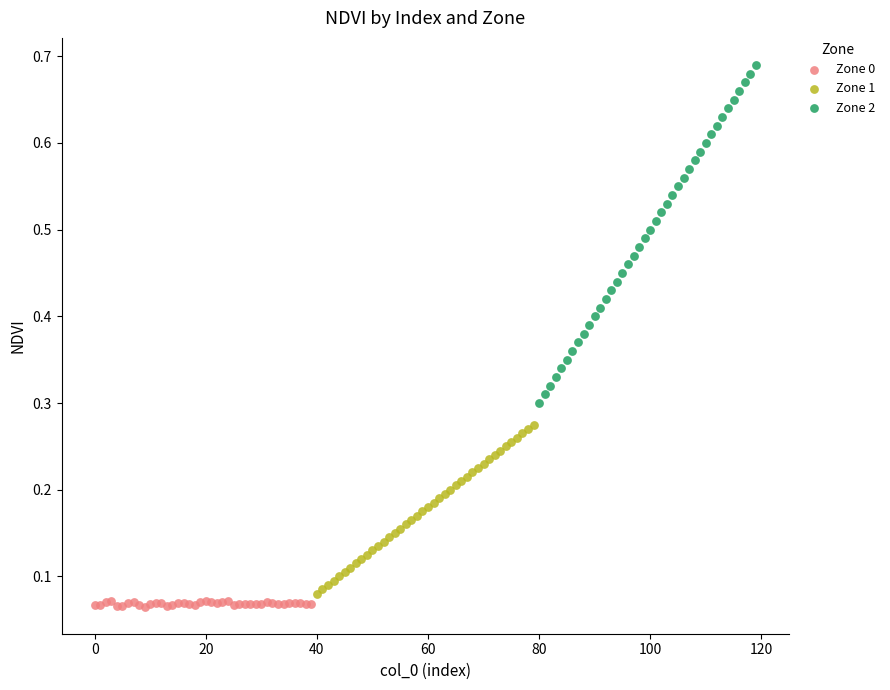

Which series contains the highest Y value?

Zone 2